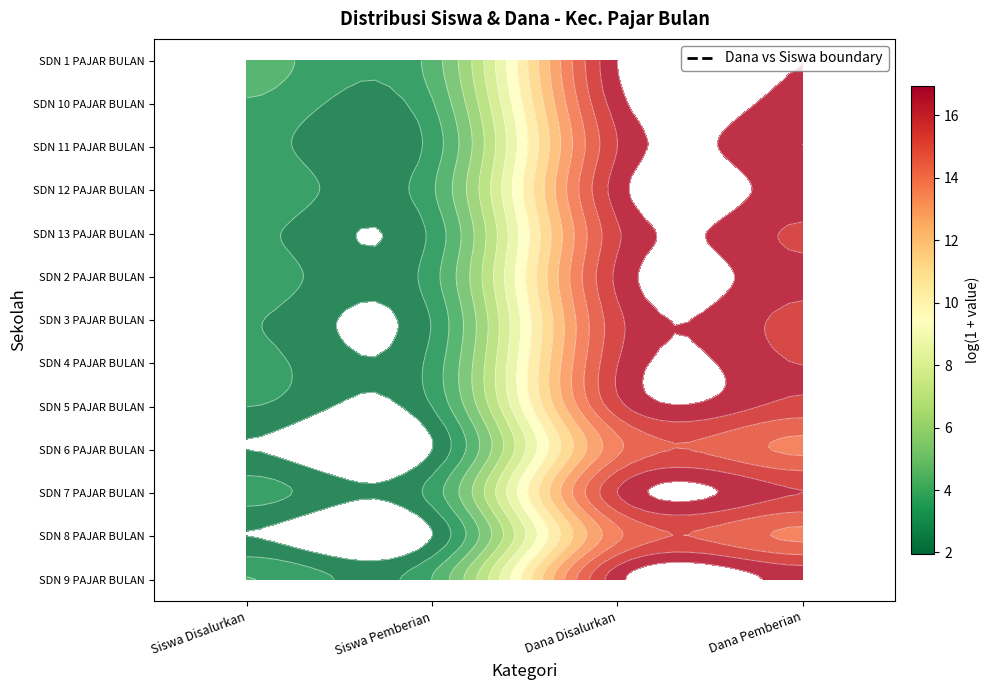

The SDN 2 PAJAR BULAN series shows 16.3 at Dana Disalurkan. True or false?

True